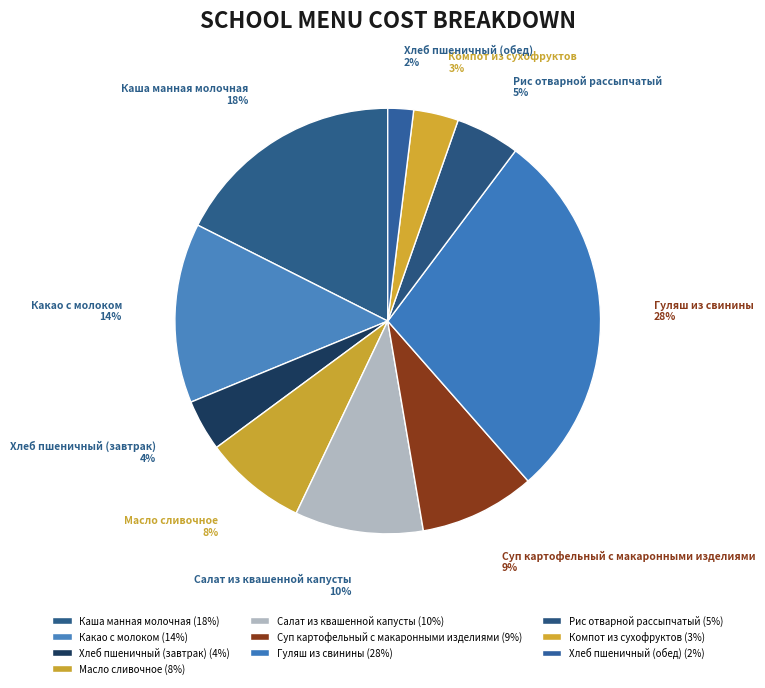

Combined, do Салат из квашенной капусты and Масло сливочное account for over 50%?

No